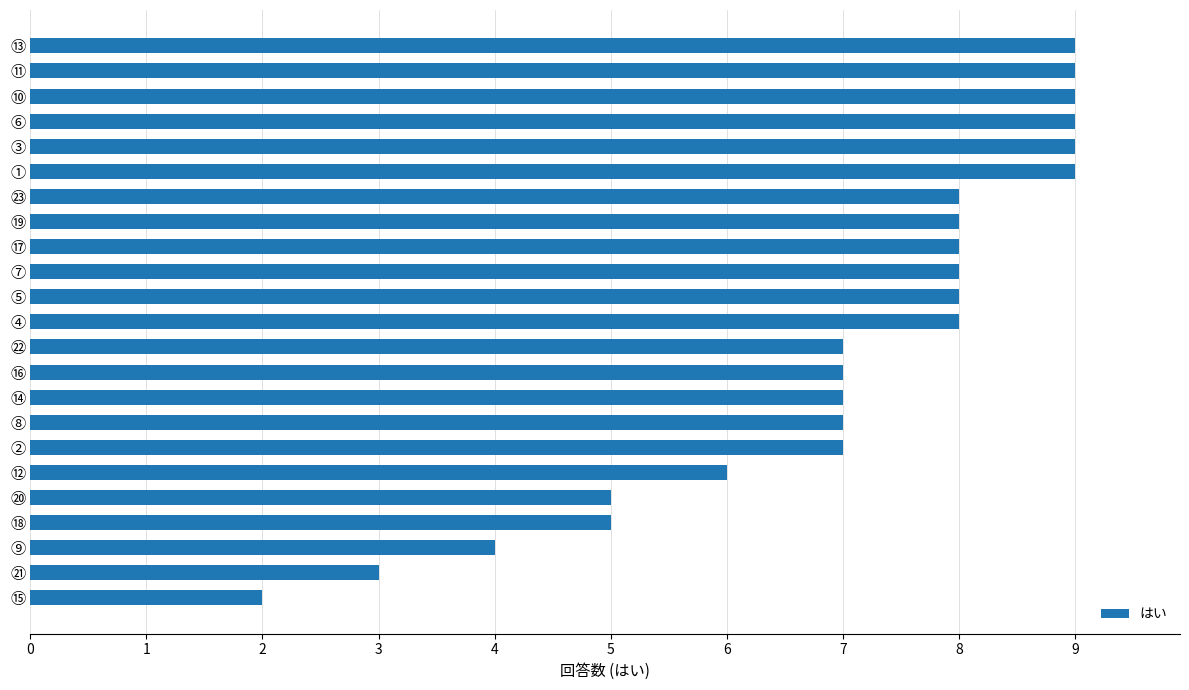

What is the ratio of the value at ⑭ to the value at ⑪?

0.8